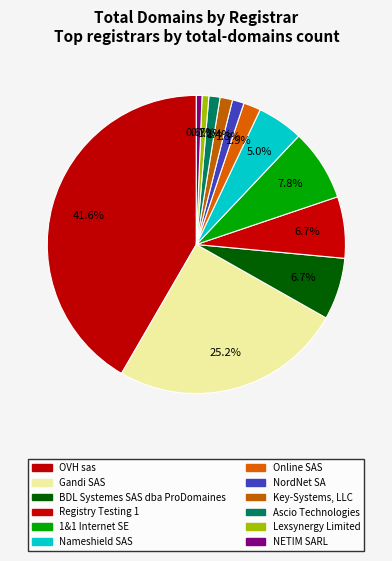

How many segments does this pie chart have?

12